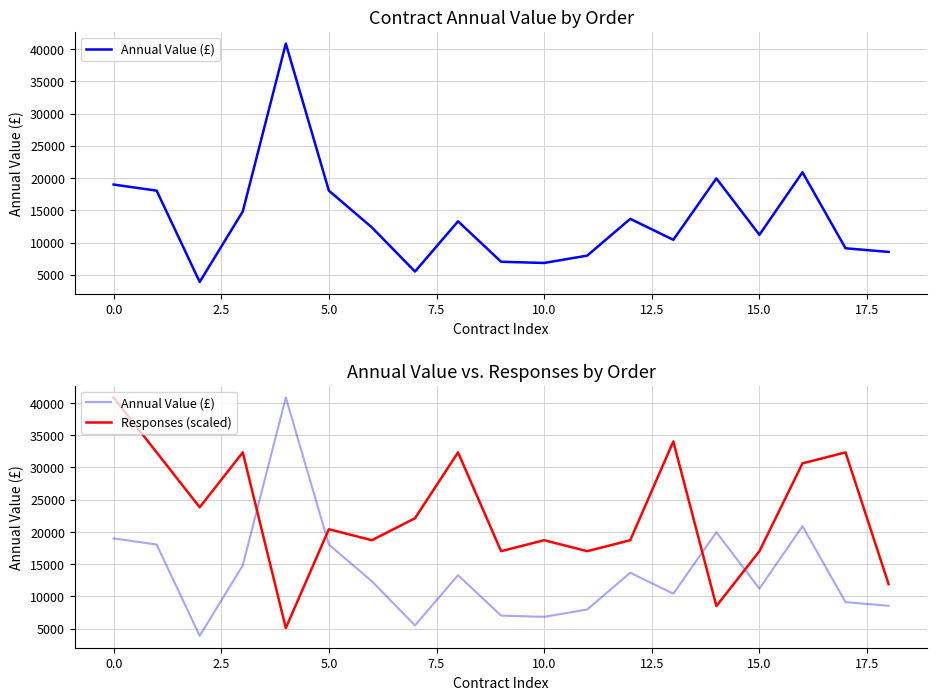

What is the maximum value shown in the chart?

40844.3